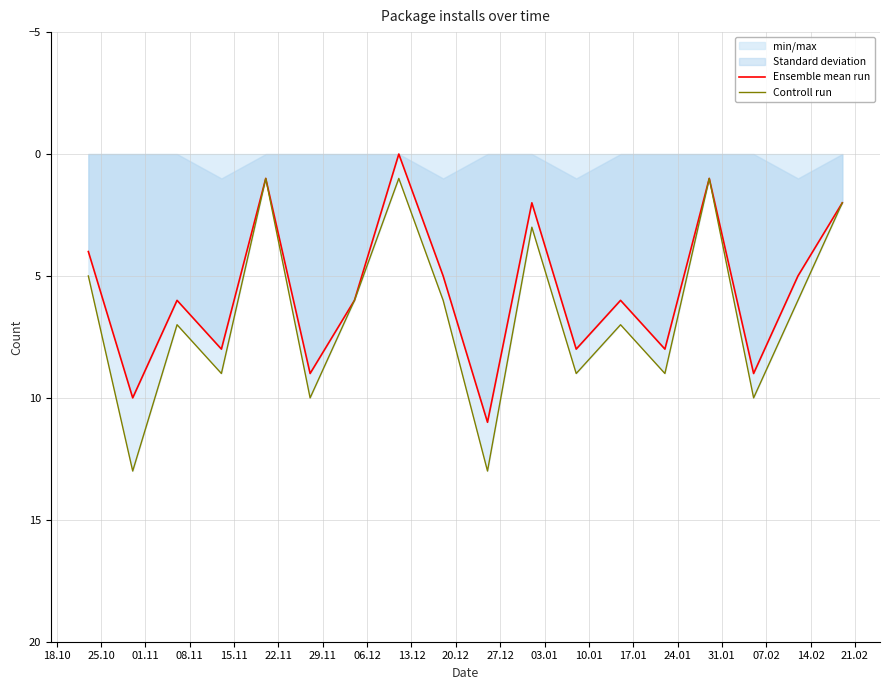

What is the maximum value for Controll run?

13